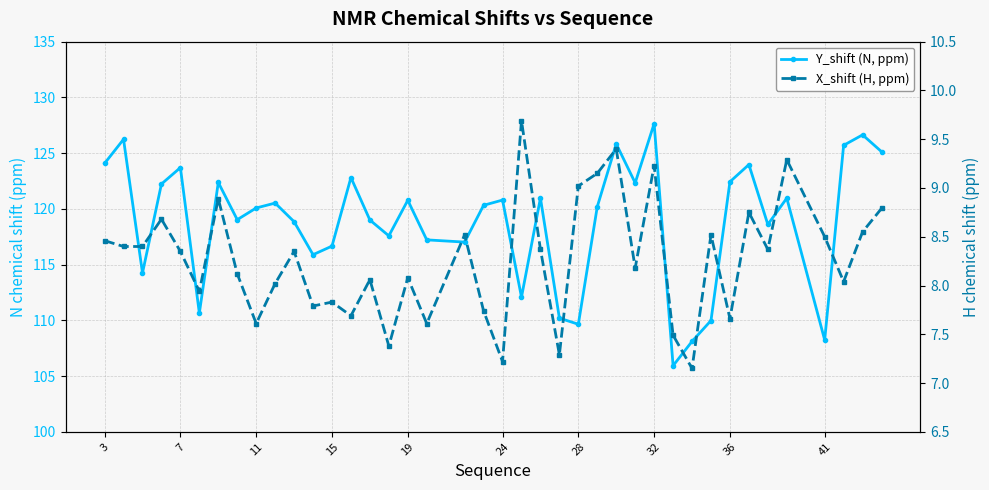

At 28, list the series in order from smallest to largest.

X_shift (H, ppm), Y_shift (N, ppm)